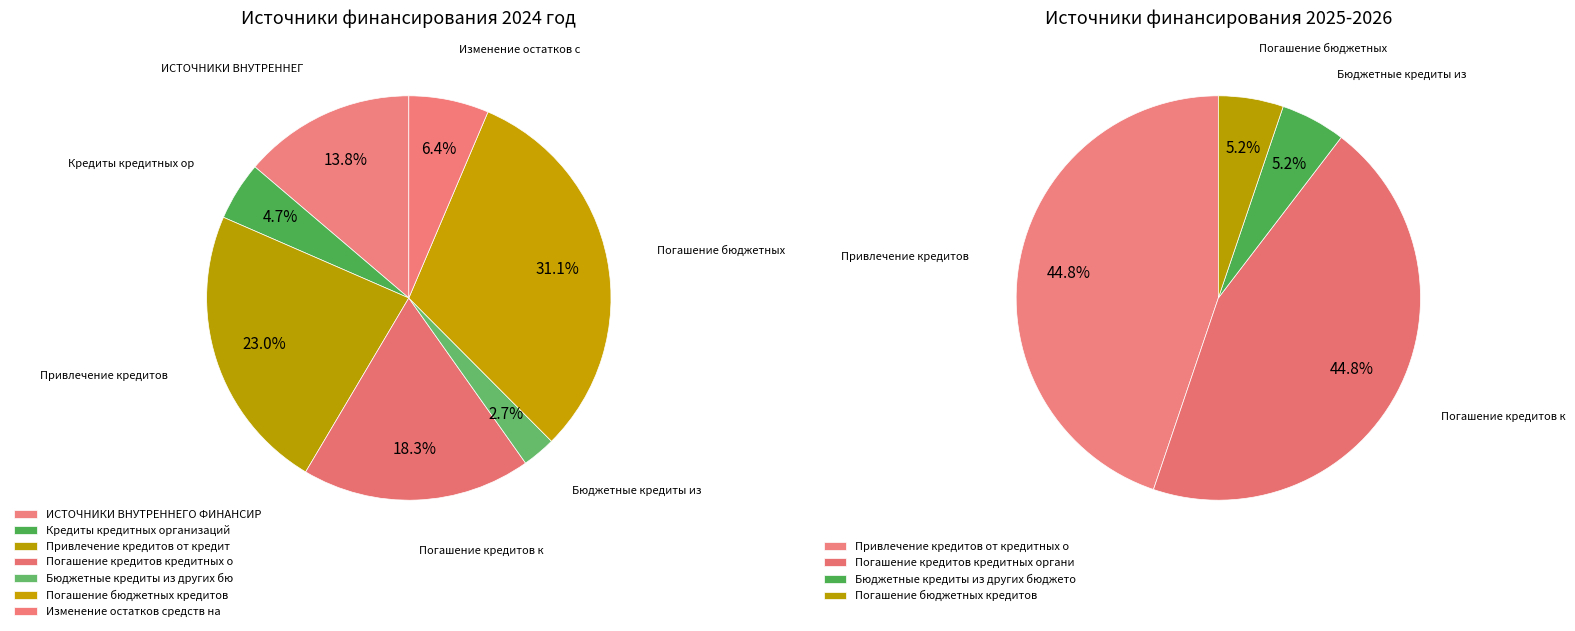

What percentage is the Привлечение кредитов от кредитных организаций slice, to the nearest percent?

23%